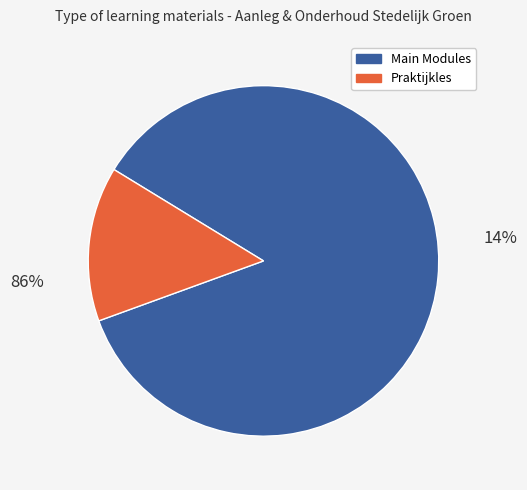

Do Aanleg Stedelijk Groen and Praktijkles together represent more than half of the pie?

No